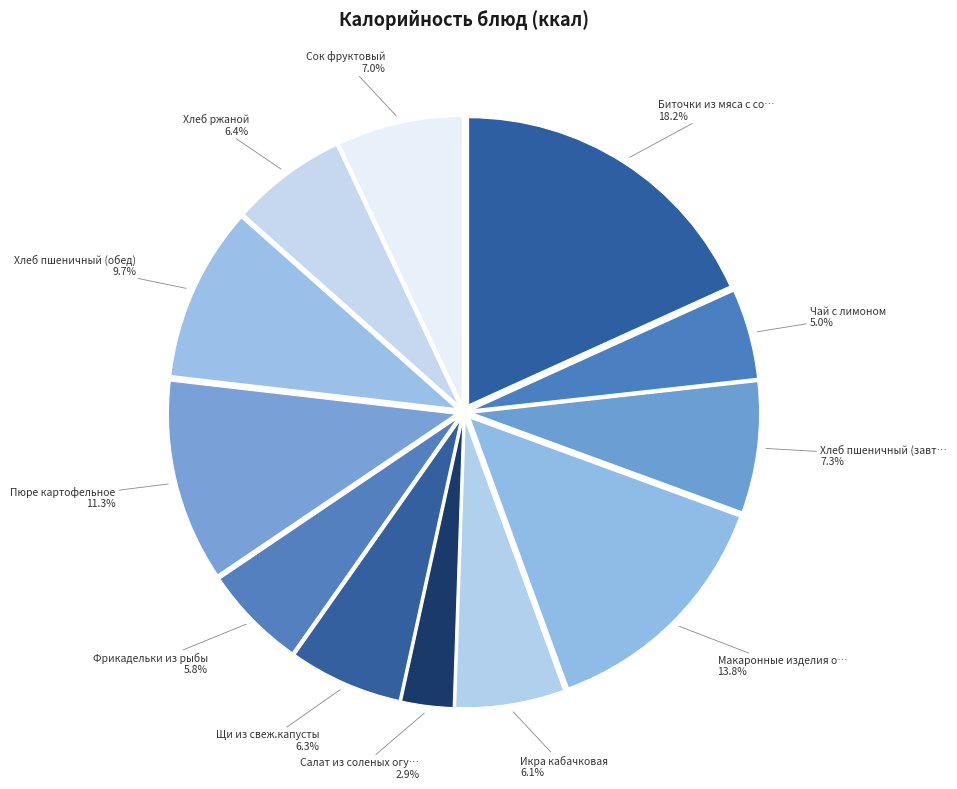

Does any single category account for the majority?

No